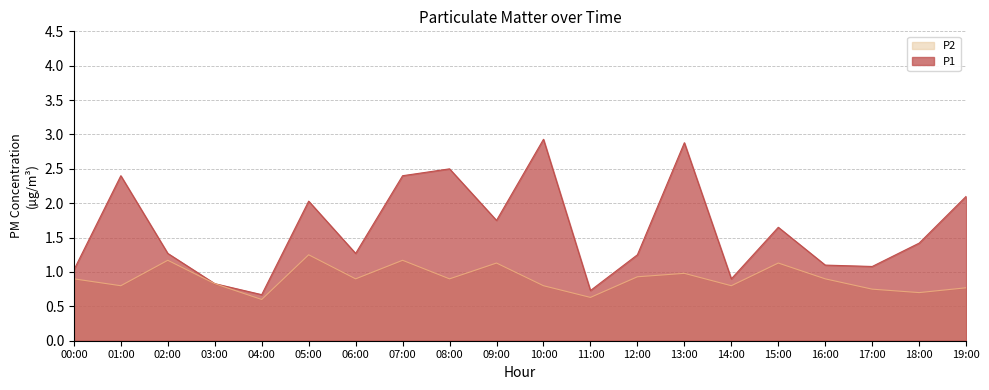

Does the chart display data point markers on the line(s)?

No